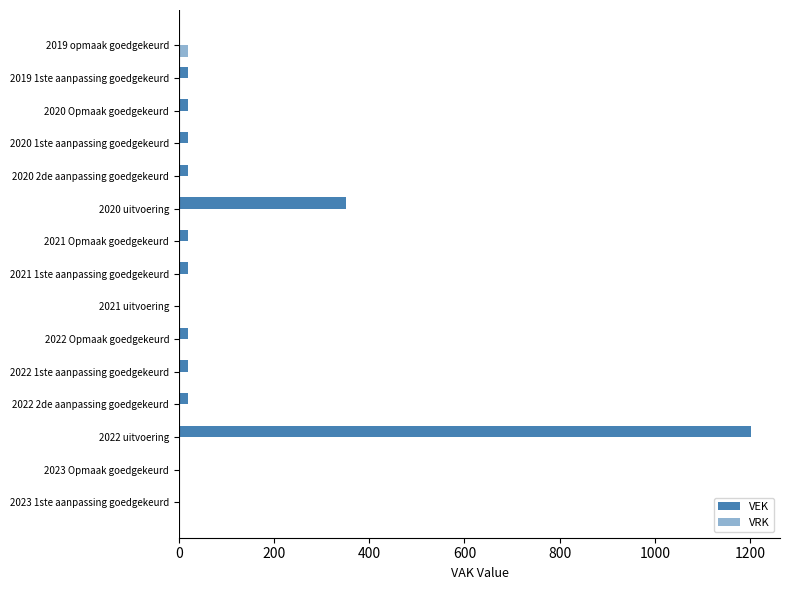

Count the number of categories in the chart.

15